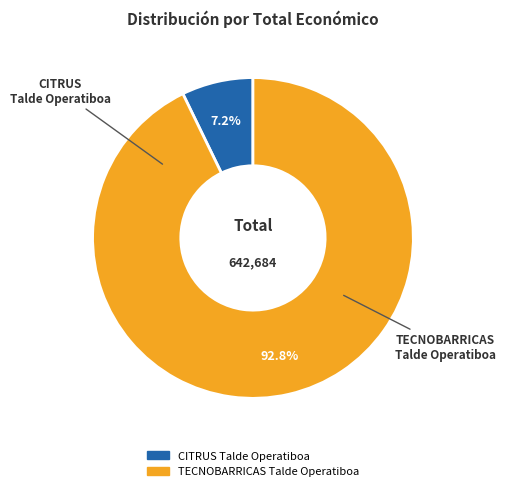

What percentage is NOT represented by CITRUS Talde Operatiboa?

92.8%